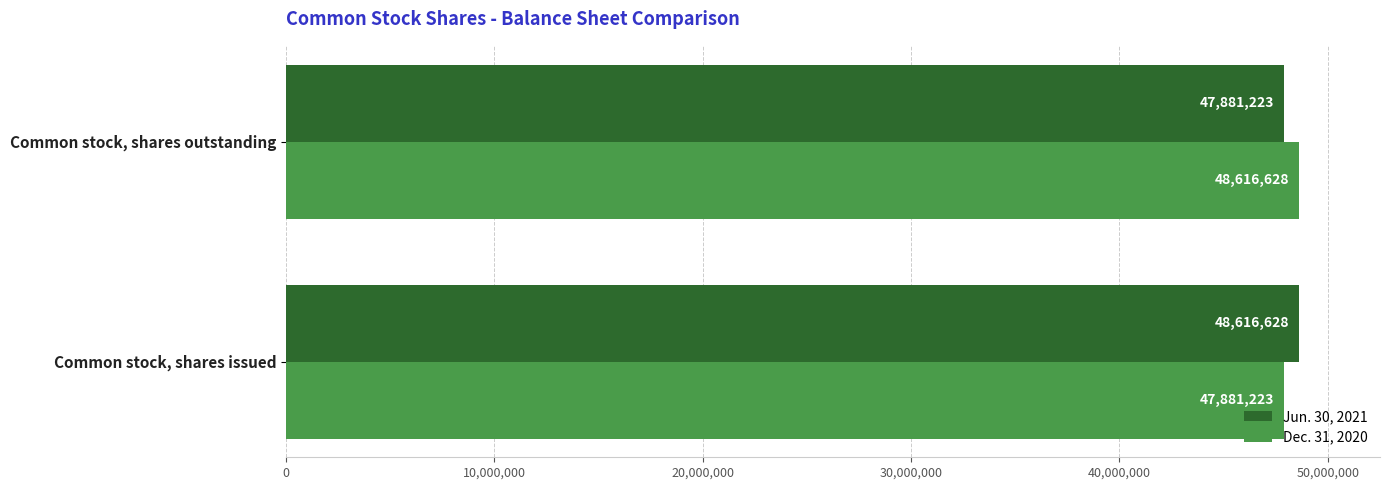

What is the minimum value for Dec. 31, 2020?

47881223